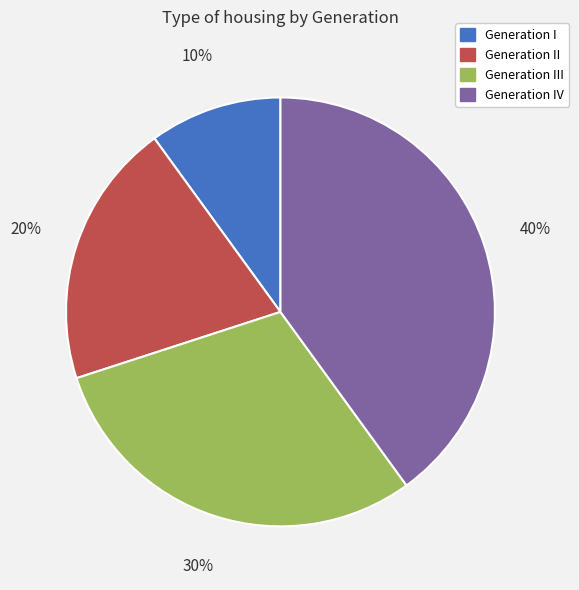

Does Generation IV represent more than half of the total?

No